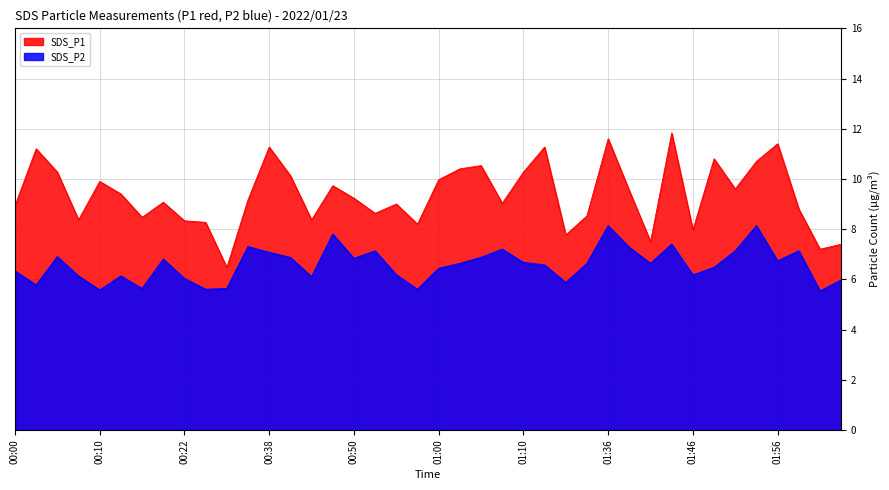

Which series has the largest total across all categories?

SDS_P1